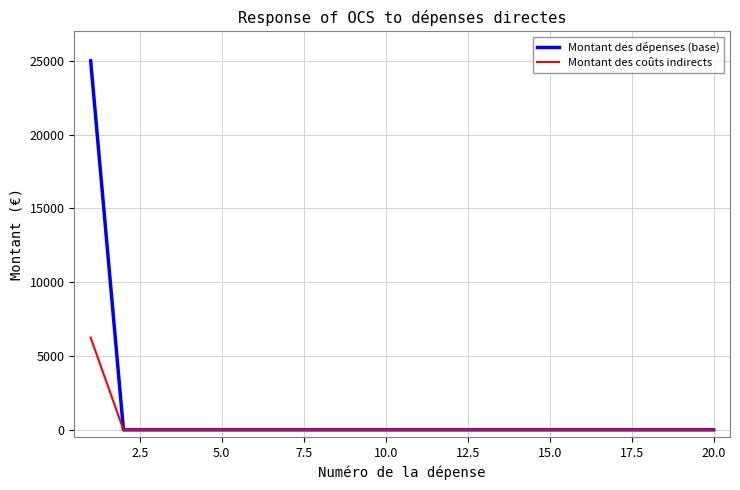

What is the maximum value for Montant des dépenses (base)?

25000